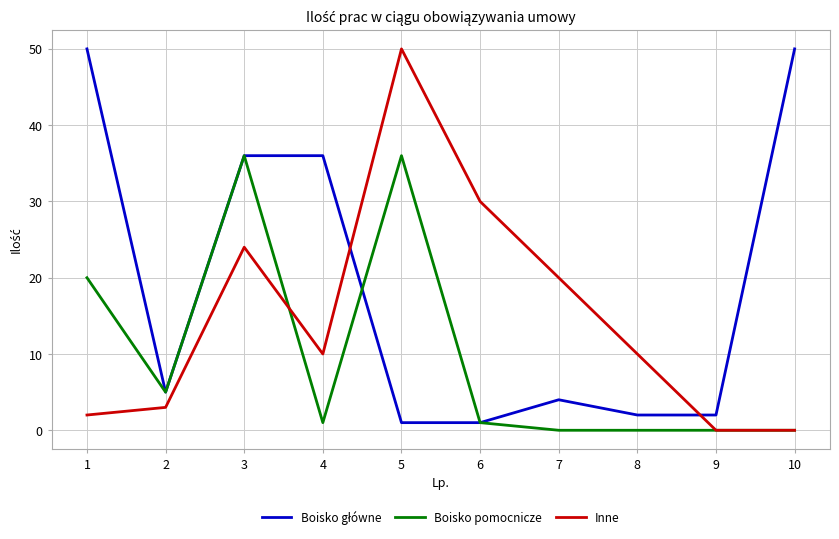

What is the total value across all series at 8?

12